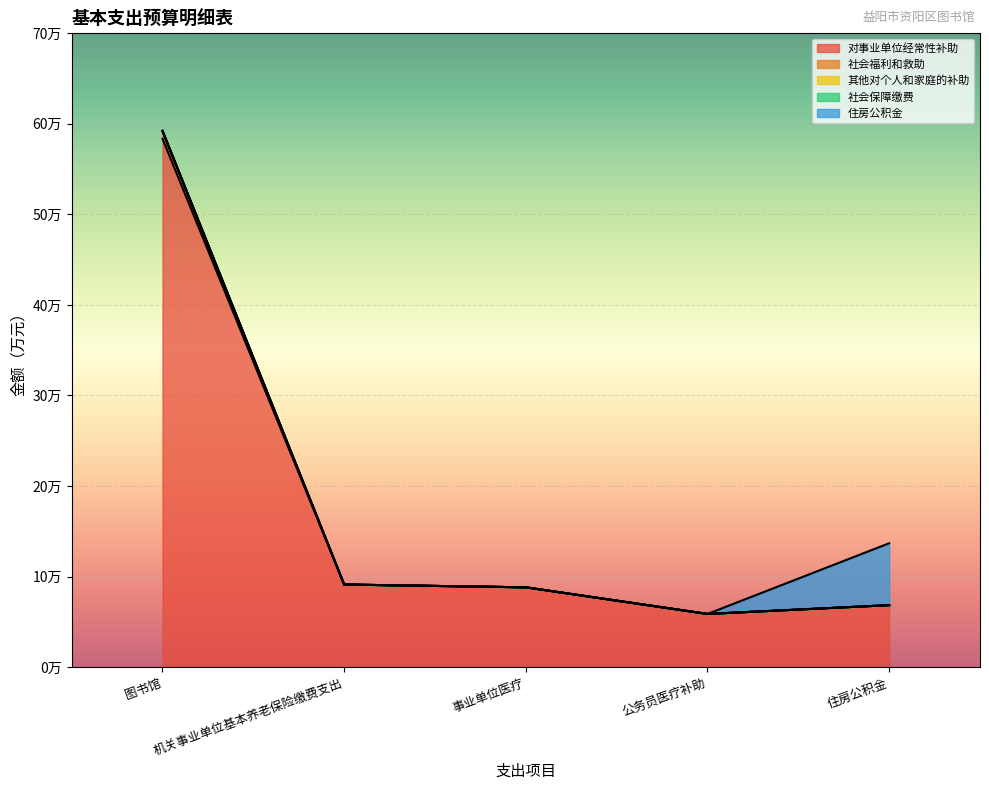

What is the average value of the 住房公积金 series?

1.4